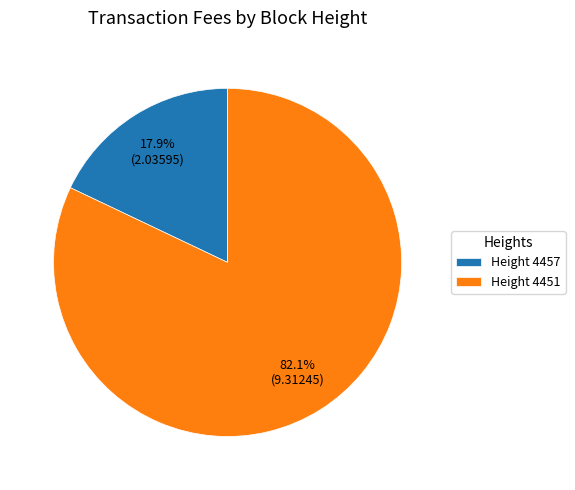

What percentage is NOT represented by Height 4457?

82.1%